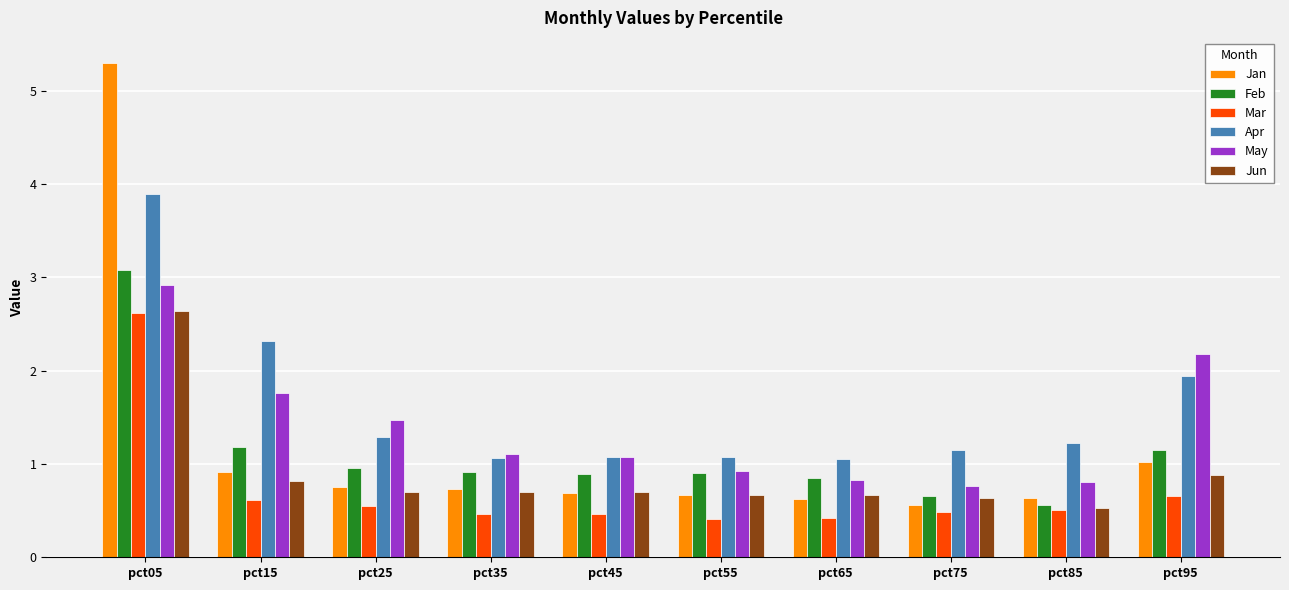

At which category does the chart reach its peak across all series?

pct05